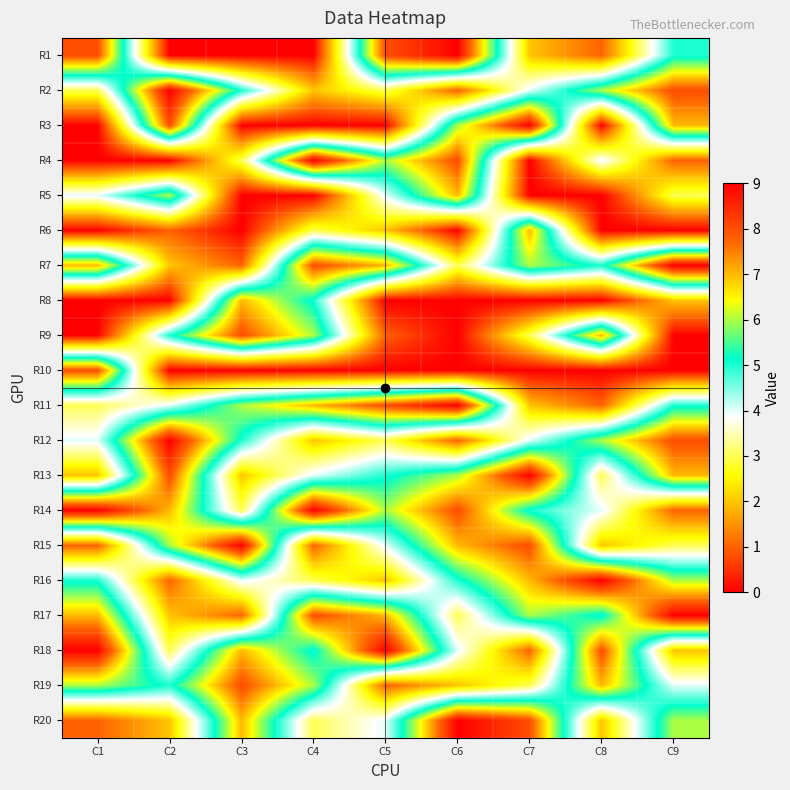

Reading left to right, transcribe all the data shown in this chart.

R1: C1=8	C2=0	C3=0	C4=0	C5=8	C6=9	C7=2	C8=1	C9=5
R2: C1=3	C2=9	C3=5	C4=2	C5=3	C6=1	C7=4	C8=6	C9=8
R3: C1=0	C2=8	C3=0	C4=0	C5=0	C6=6	C7=9	C8=0	C9=7
R4: C1=0	C2=0	C3=3	C4=9	C5=6	C6=8	C7=0	C8=4	C9=1
R5: C1=4	C2=6	C3=0	C4=0	C5=4	C6=7	C7=0	C8=0	C9=3
R6: C1=0	C2=1	C3=0	C4=3	C5=2	C6=0	C7=7	C8=0	C9=0
R7: C1=7	C2=2	C3=1	C4=8	C5=7	C6=3	C7=6	C8=5	C9=9
R8: C1=0	C2=0	C3=7	C4=5	C5=0	C6=0	C7=0	C8=0	C9=2
R9: C1=0	C2=5	C3=8	C4=6	C5=1	C6=0	C7=3	C8=7	C9=0
R10: C1=8	C2=0	C3=0	C4=0	C5=0	C6=0	C7=0	C8=0	C9=0
R11: C1=3	C2=4	C3=6	C4=7	C5=8	C6=9	C7=2	C8=1	C9=5
R12: C1=4	C2=9	C3=5	C4=2	C5=3	C6=1	C7=4	C8=6	C9=8
R13: C1=2	C2=8	C3=2	C4=4	C5=5	C6=6	C7=9	C8=3	C9=7
R14: C1=9	C2=7	C3=3	C4=9	C5=6	C6=8	C7=5	C8=4	C9=1
R15: C1=1	C2=6	C3=9	C4=1	C5=4	C6=7	C7=8	C8=2	C9=3
R16: C1=5	C2=1	C3=4	C4=3	C5=2	C6=5	C7=7	C8=9	C9=6
R17: C1=7	C2=2	C3=1	C4=8	C5=7	C6=3	C7=6	C8=5	C9=9
R18: C1=9	C2=3	C3=7	C4=5	C5=9	C6=4	C7=1	C8=8	C9=2
R19: C1=6	C2=5	C3=8	C4=6	C5=1	C6=2	C7=3	C8=7	C9=4
R20: C1=1	C2=2	C3=7	C4=3	C5=4	C6=9	C7=8	C8=2	C9=6